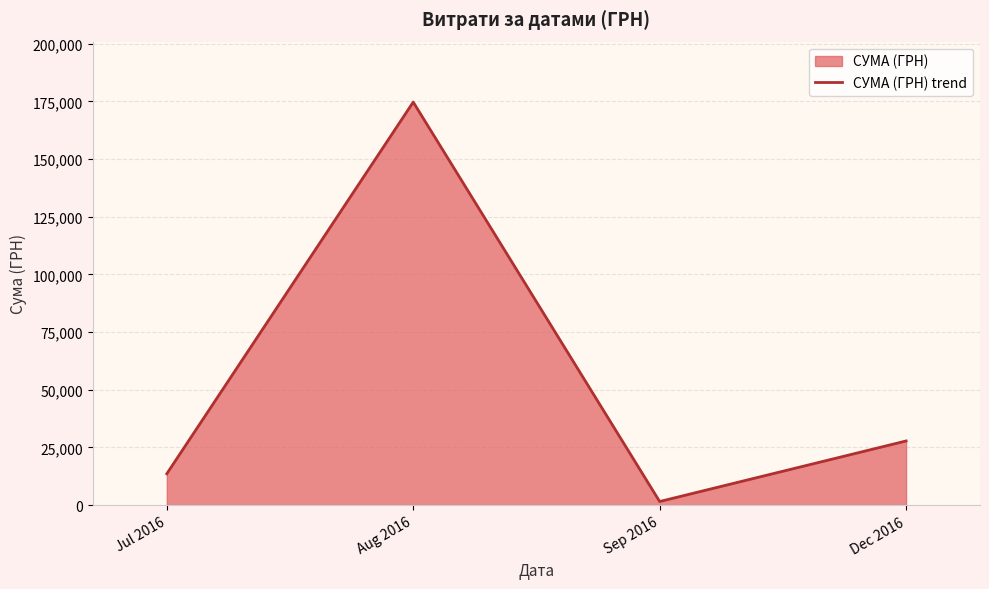

Does the chart display data point markers on the line(s)?

No